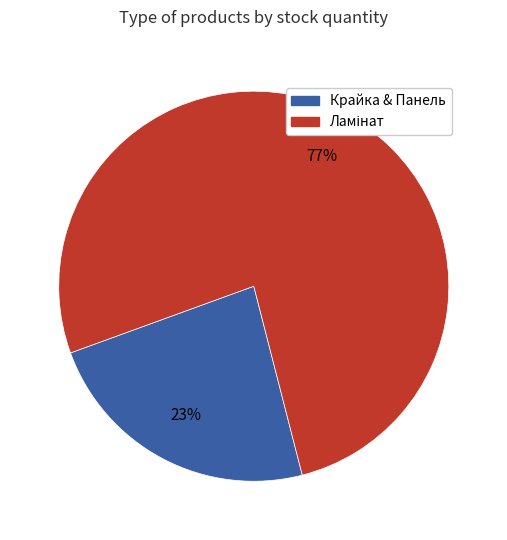

To the nearest percent, what is the average slice percentage?

50%